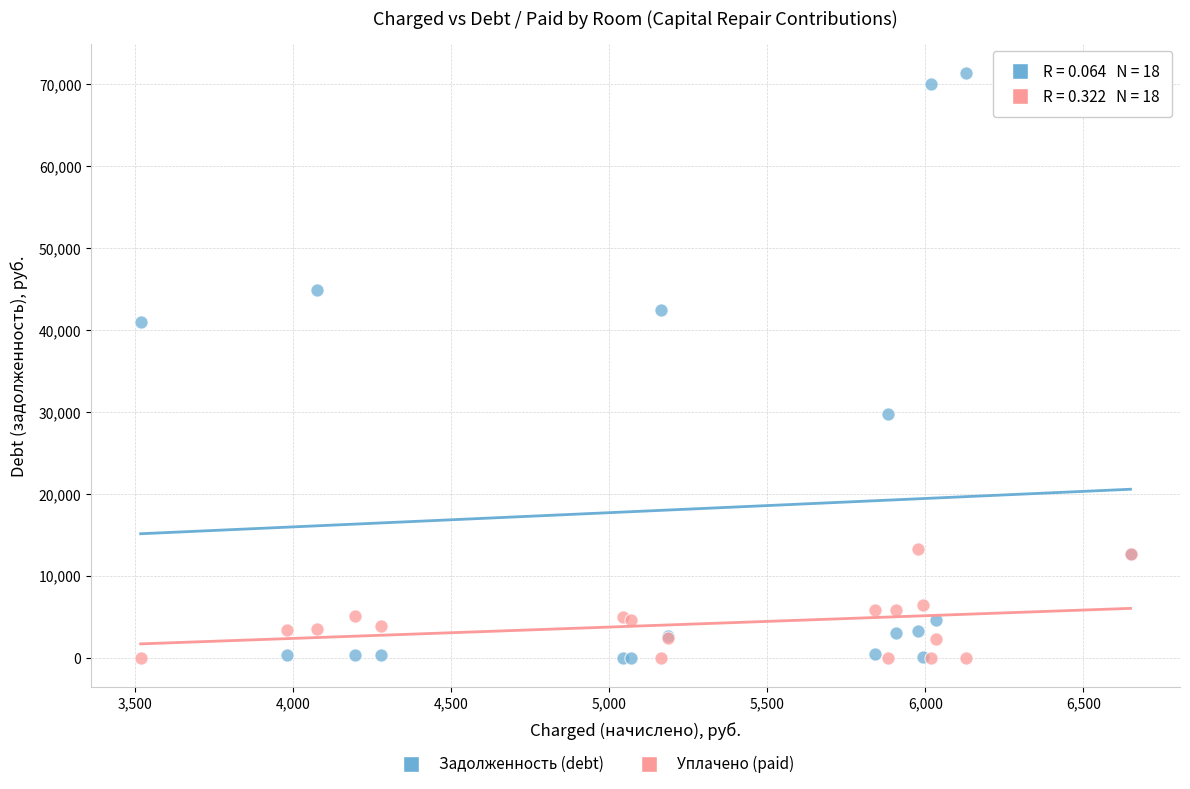

Which series has the largest Y range (max minus min)?

Задолженность (debt)